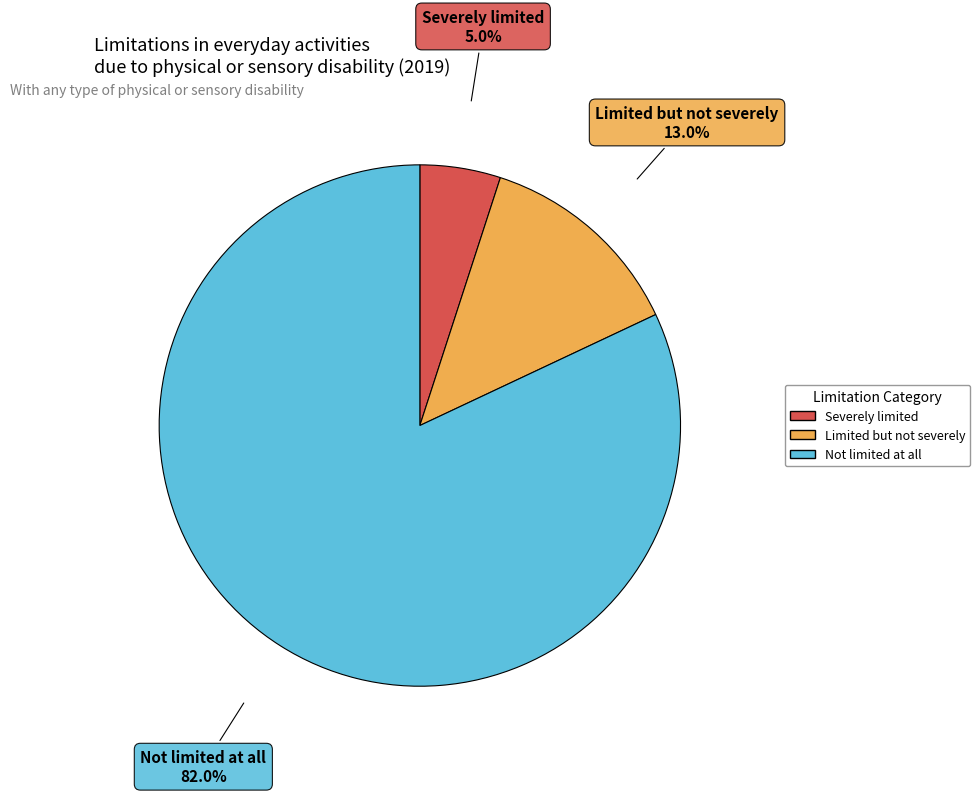

What is the ratio of the value at Severely limited to the value at Limited but not severely?

0.4